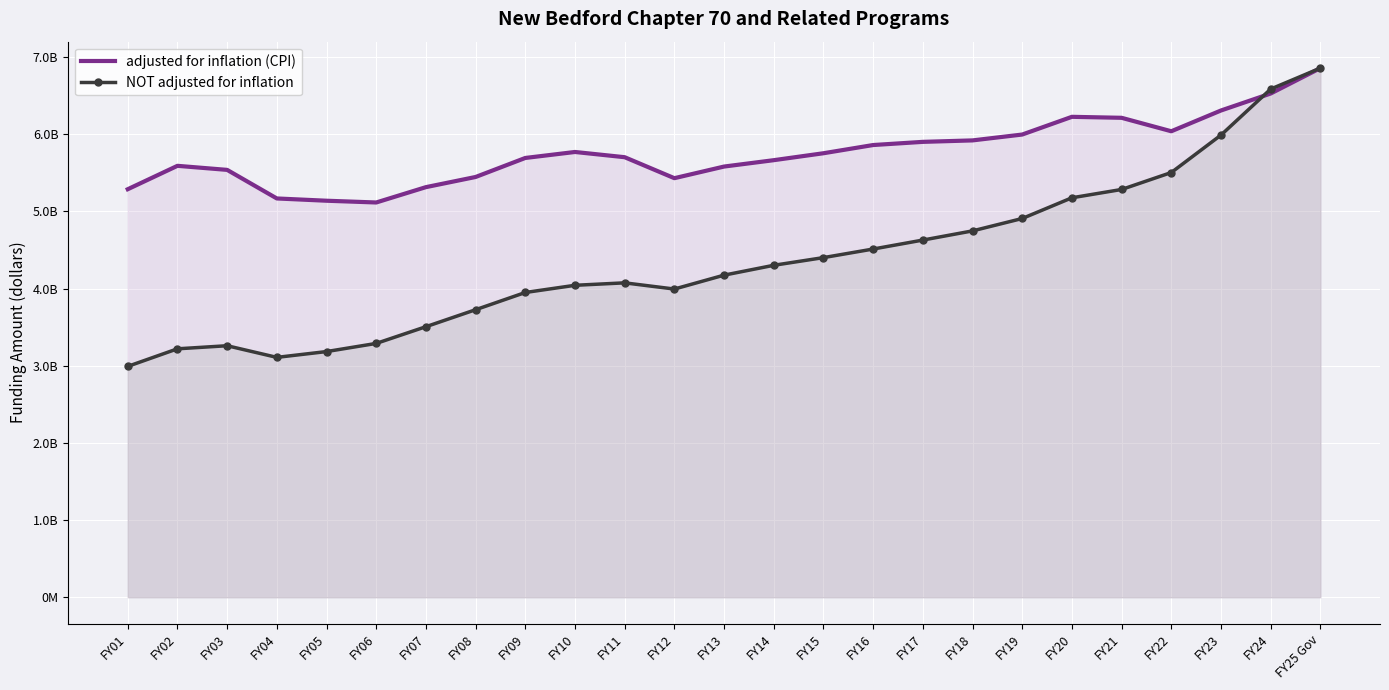

After their last crossing, which series has the higher values: NOT adjusted for inflation or adjusted for inflation (CPI)?

NOT adjusted for inflation